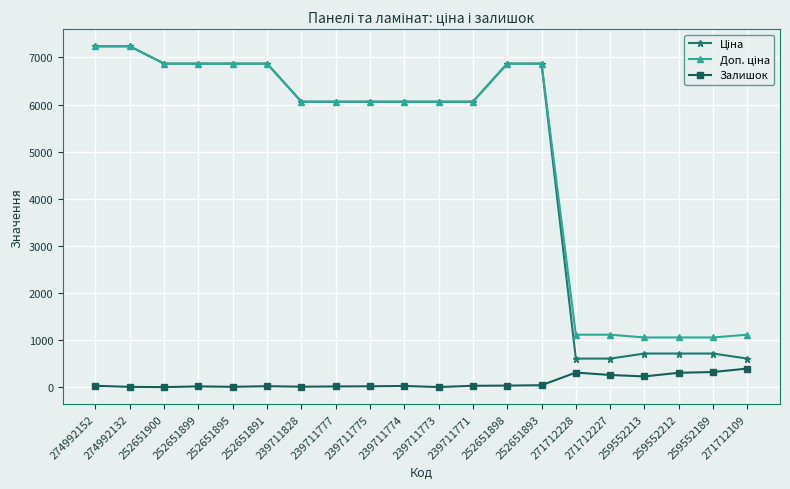

True or false: Залишок has a value of 8.0 at 274992132.

True